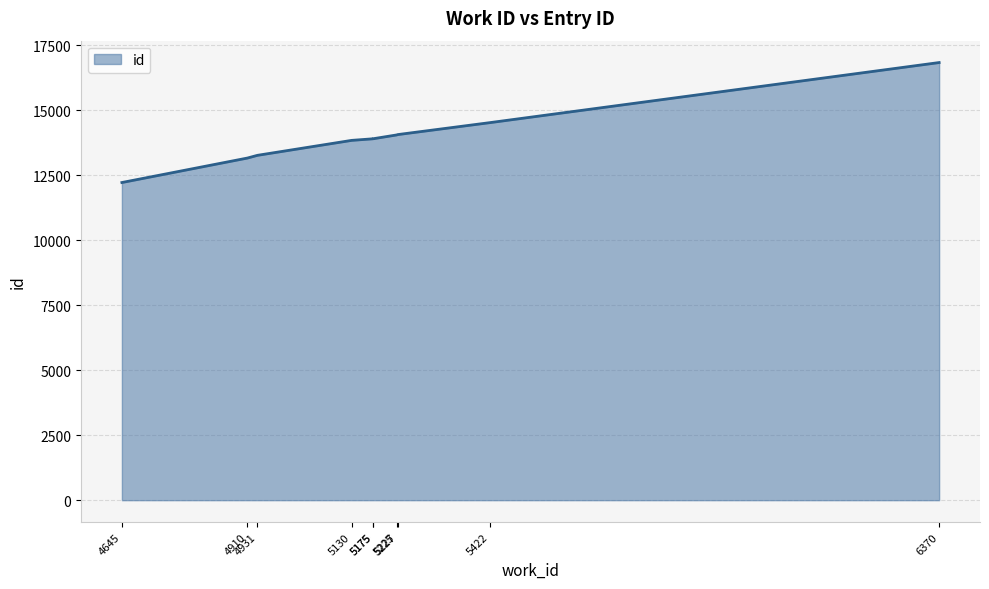

True or false: the data shows 14530 at 5422.

True